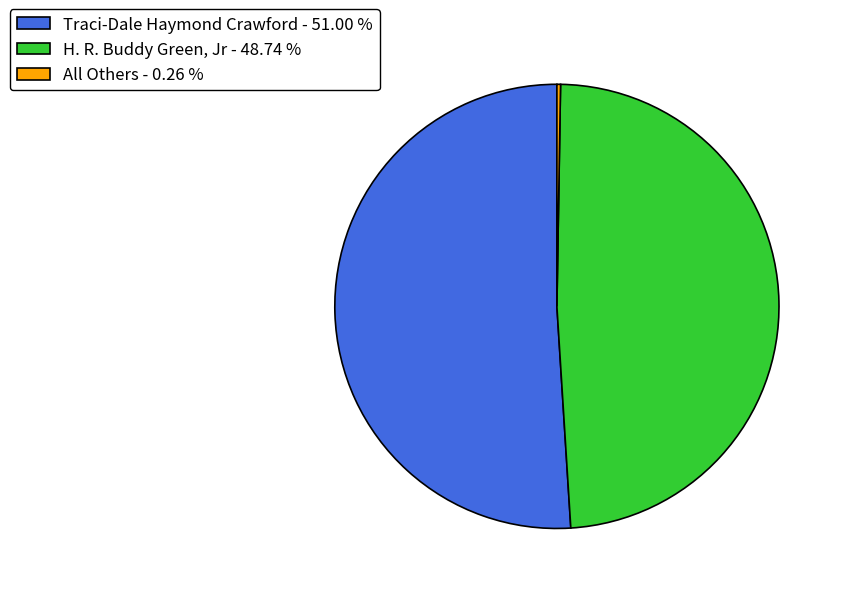

Which has a higher value, Traci-Dale Haymond Crawford - 51.00 % or H. R. Buddy Green, Jr - 48.74 %?

Traci-Dale Haymond Crawford - 51.00 %